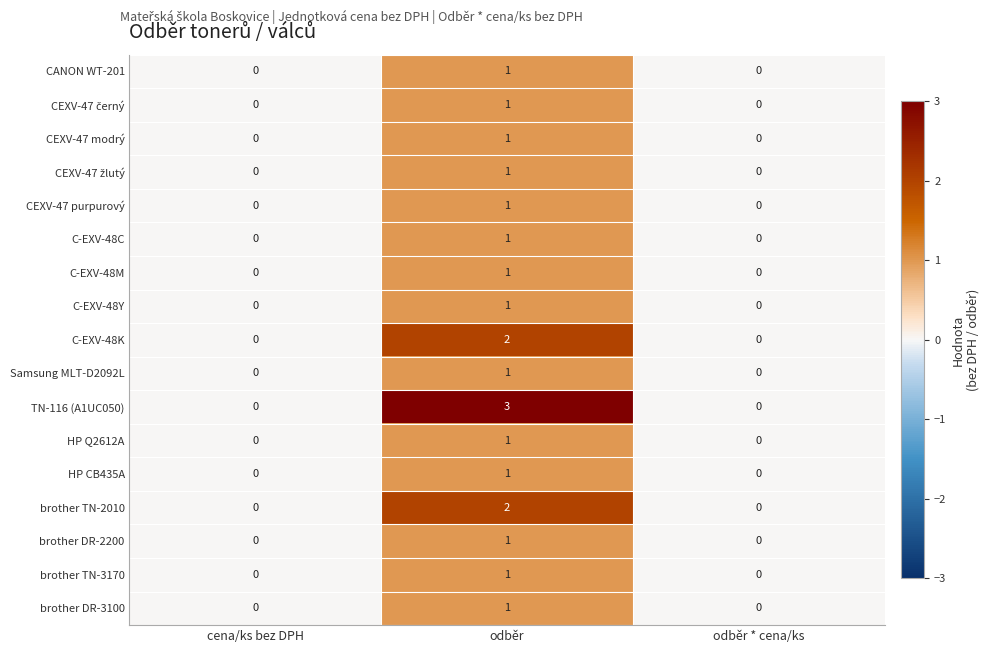

The value of Samsung MLT-D2092L at cena/ks bez DPH is -1. True or false?

False